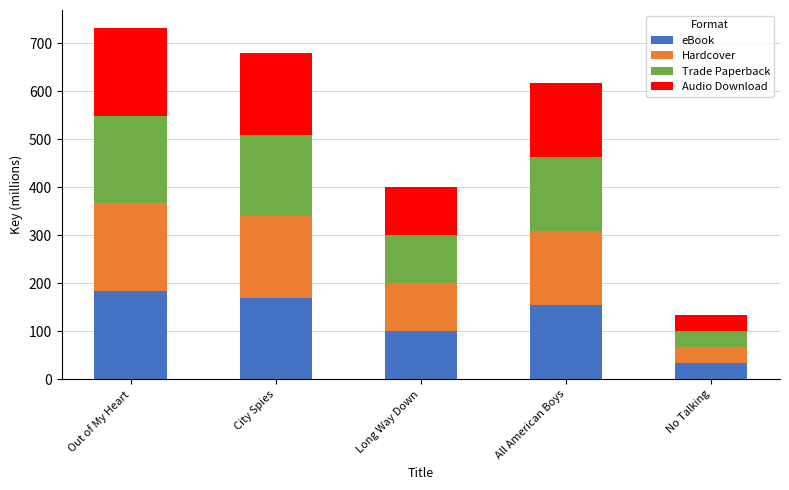

The eBook series shows 170.0 at City Spies. True or false?

True